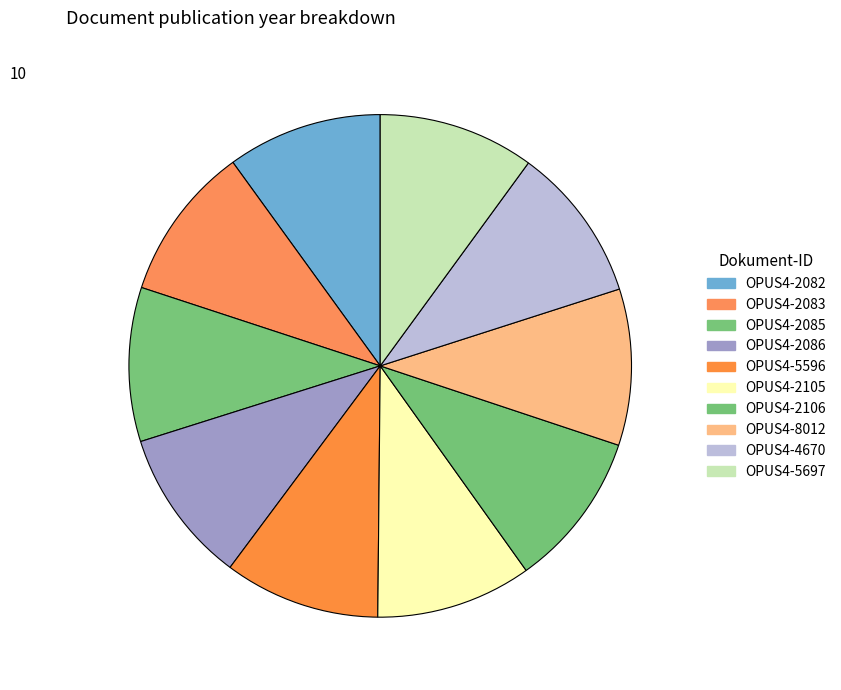

What portion of the pie excludes OPUS4-5596?

90.0%